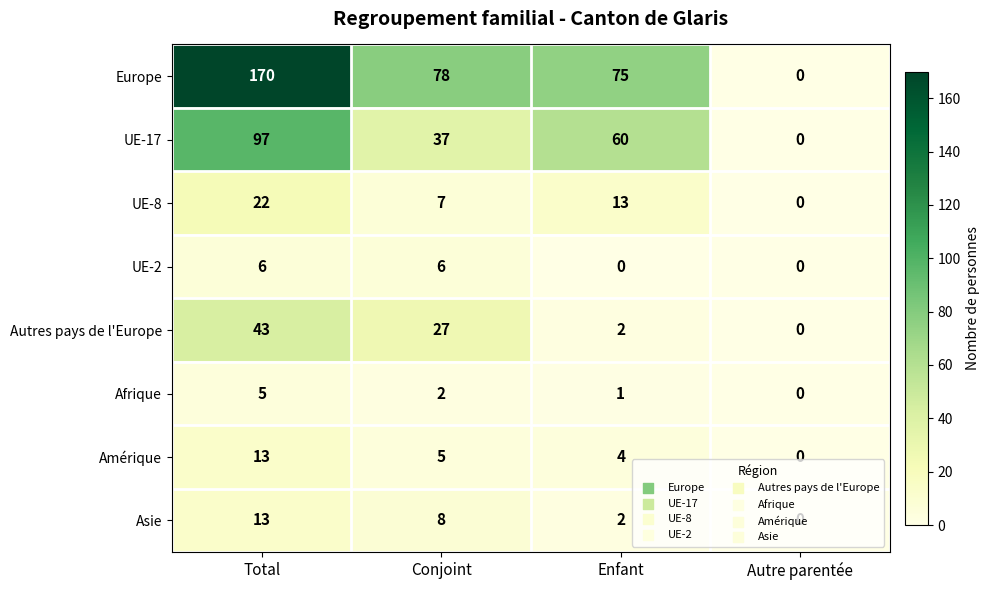

At which category is the sum across all series the highest?

Total